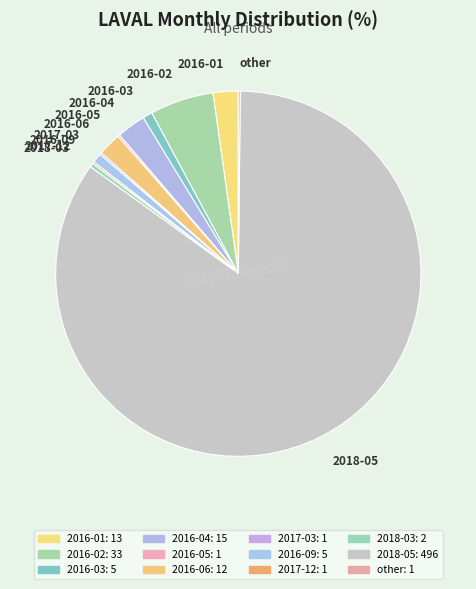

Which category has the biggest portion of the pie?

2018-05